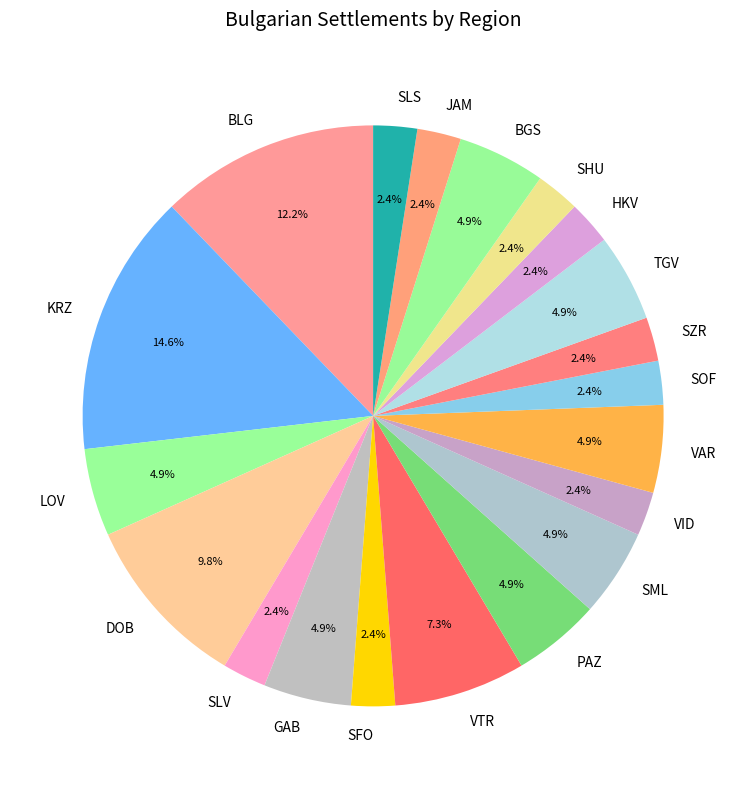

What is the ratio of the value at VTR to the value at SHU?

3.0